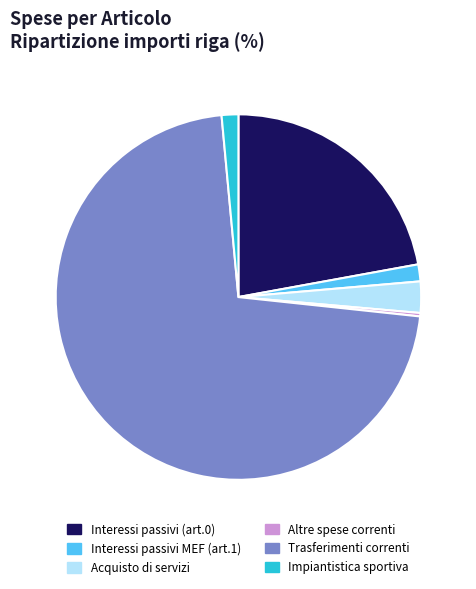

What is the ratio of the value at Interessi passivi (art.0) to the value at Interessi passivi MEF (art.1)?

14.8